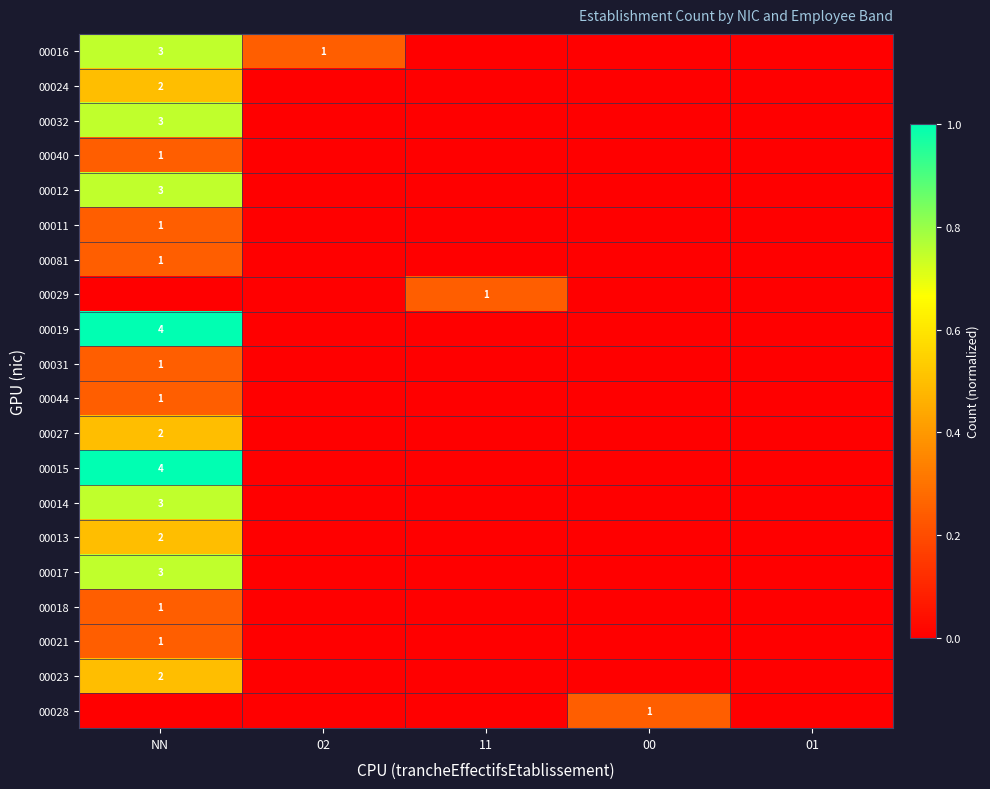

How many distinct data groups are displayed?

20